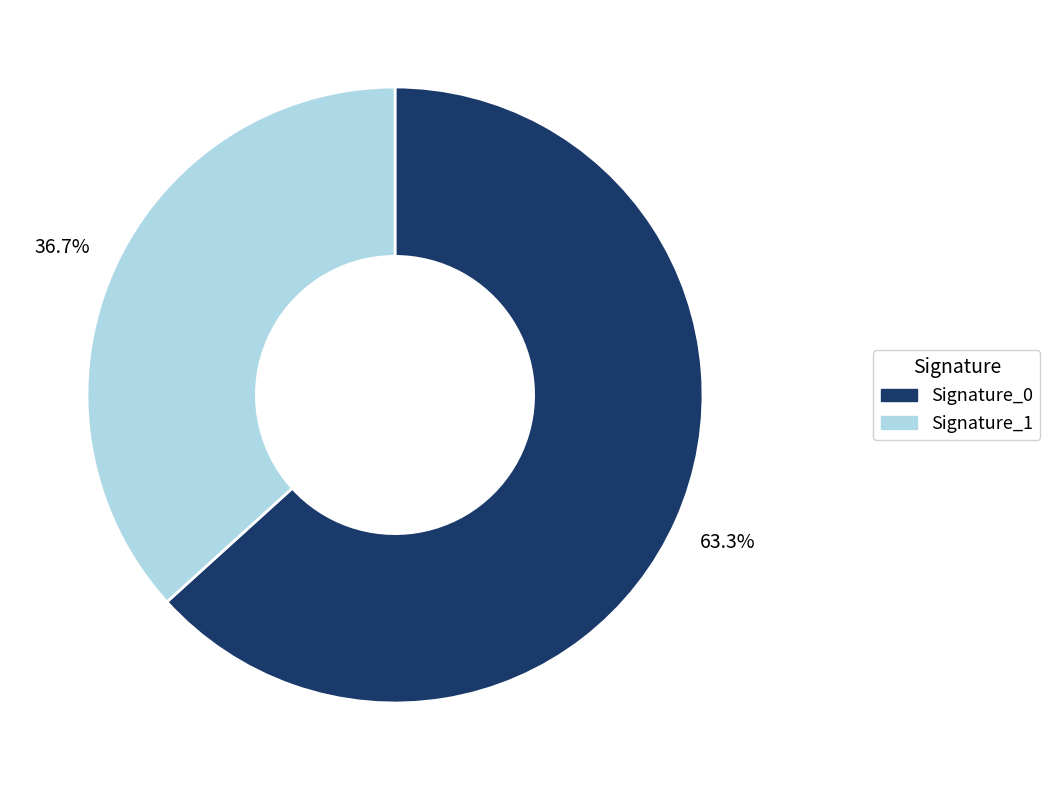

Is there any slice that represents more than half of the pie?

Yes